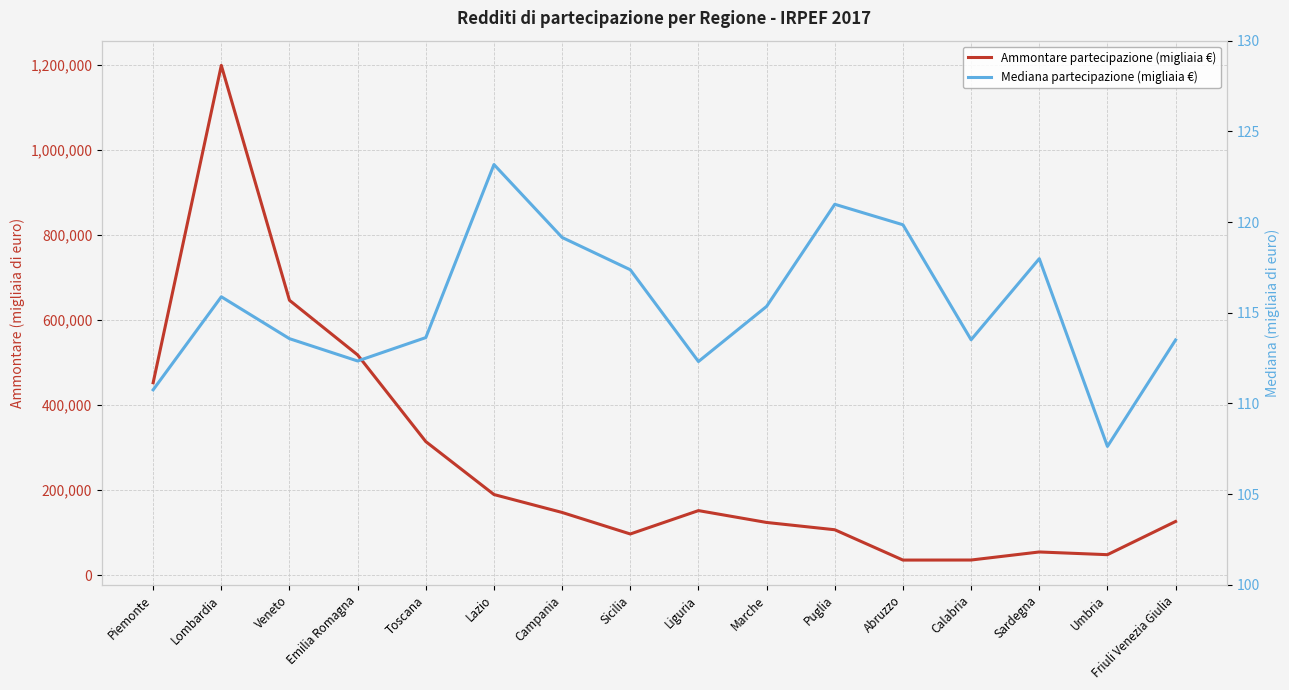

Which series has the largest range (max minus min)?

Ammontare partecipazione (migliaia €)